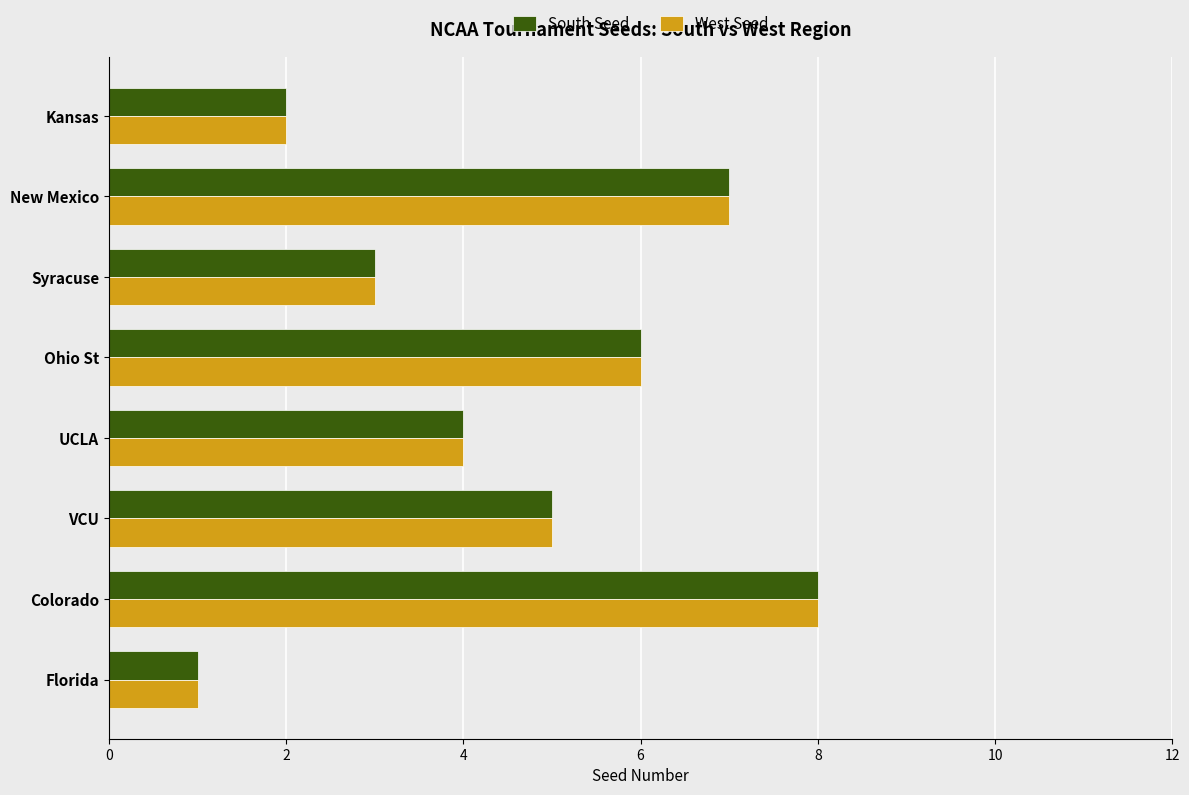

At which category is the sum across all series the highest?

Colorado